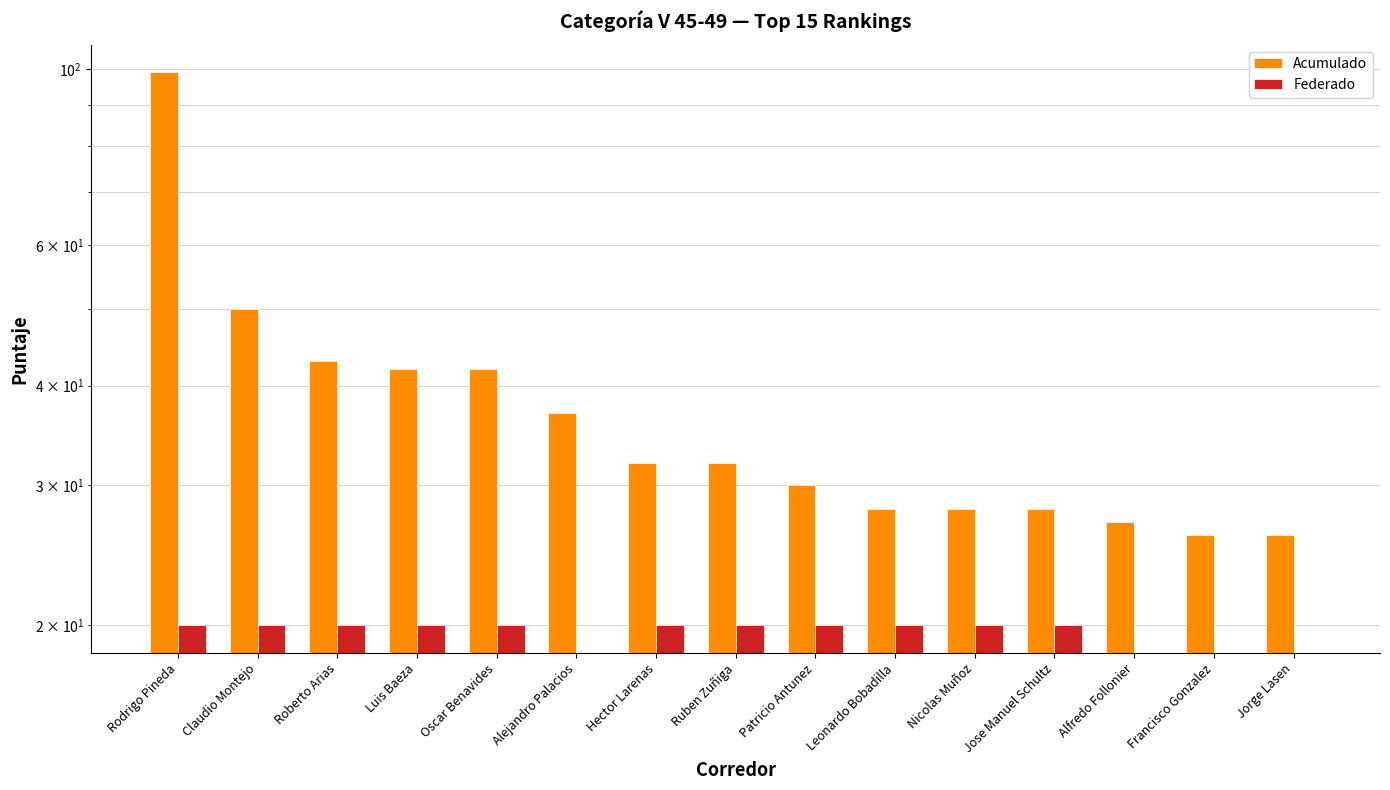

The value of Acumulado at Leonardo Bobadilla is 39. True or false?

False